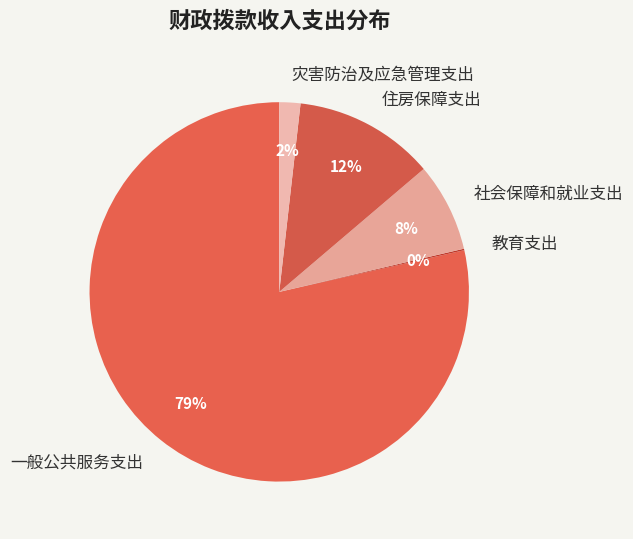

Combined, do 住房保障支出 and 社会保障和就业支出 account for over 50%?

No